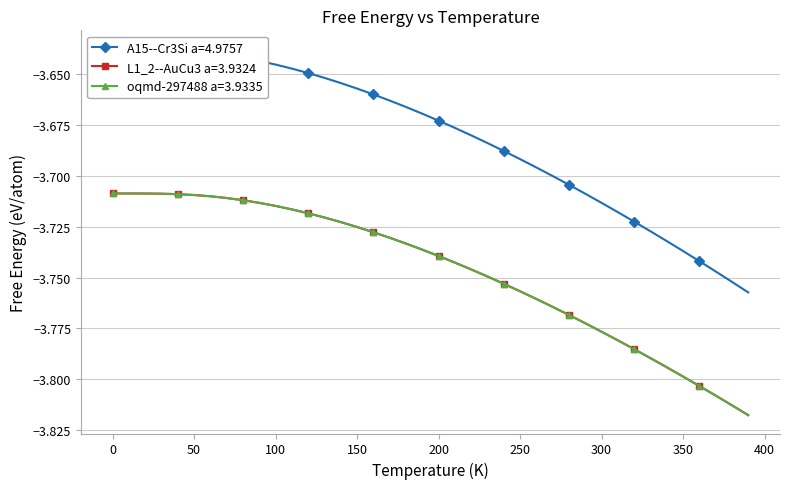

Which has a higher value, 40.0 or 120.0?

40.0